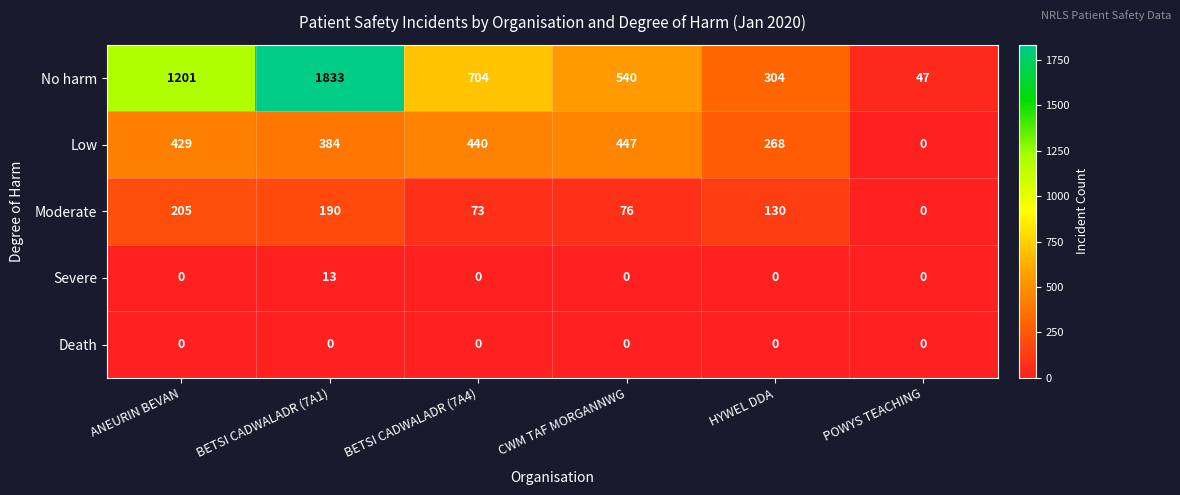

Which series has the largest range (max minus min)?

No harm